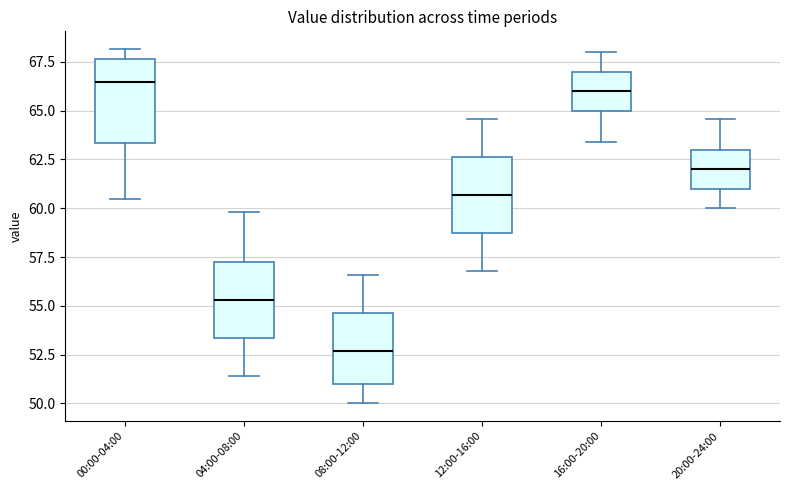

Where is the upper edge of the box for 08:00-12:00 on the y-axis? The values are not printed on the chart, so give them approximately, as read against the axis.

54.5